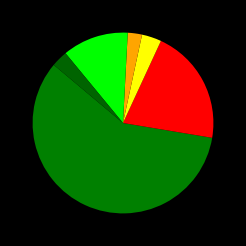

Which category has the smallest portion of the pie?

Dialetto ticinese/grigionese italiano